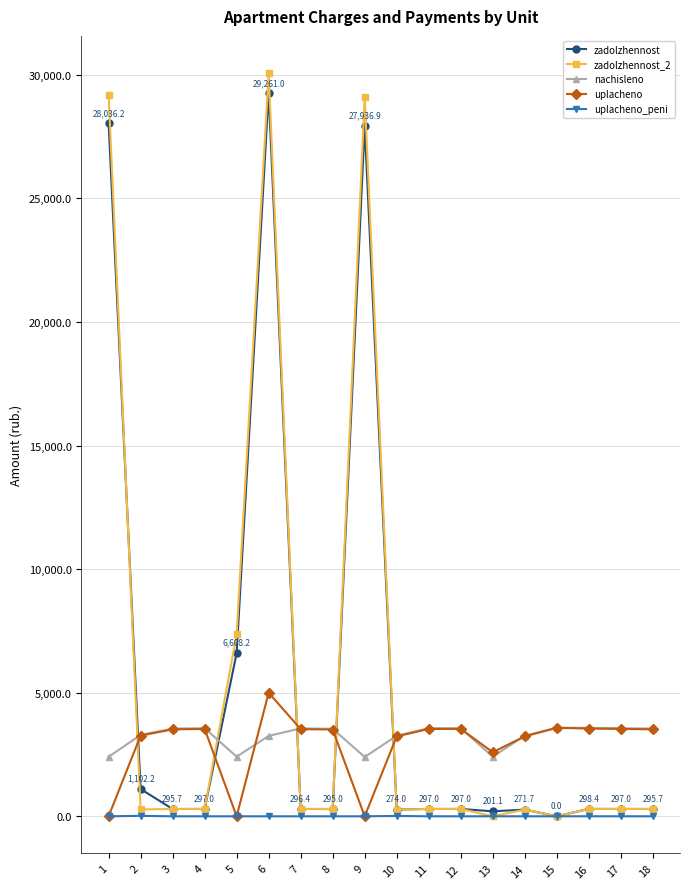

What is the difference between the highest and lowest values at 18?

3548.4